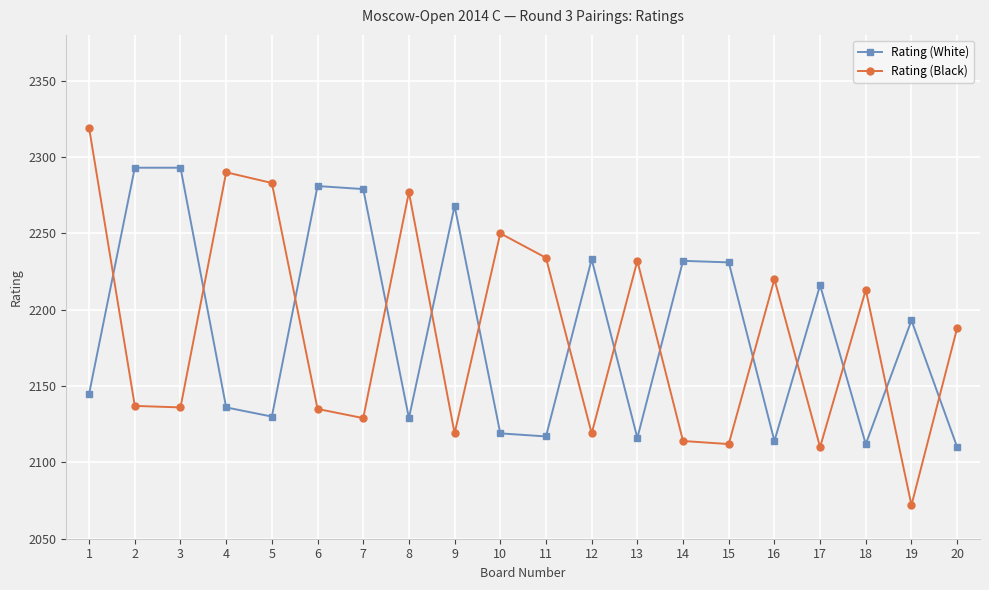

At 16, list the series in order from largest to smallest.

Rating (Black), Rating (White)